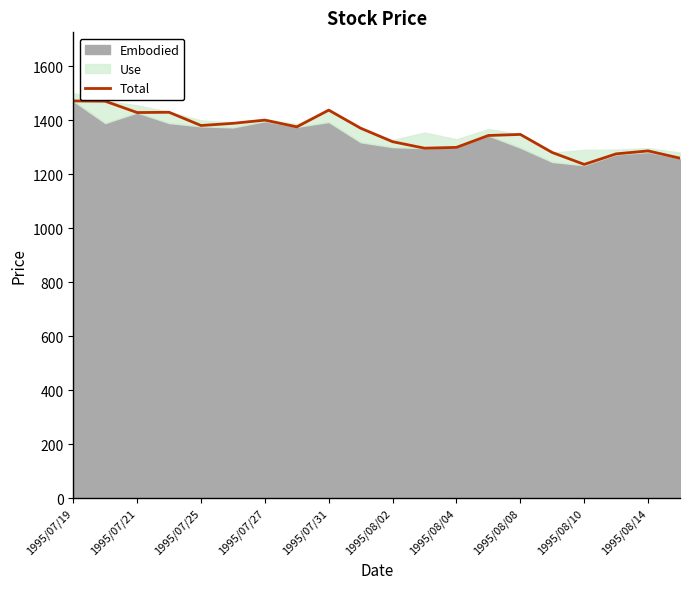

Where does the data first go above 1370?

1995/07/19